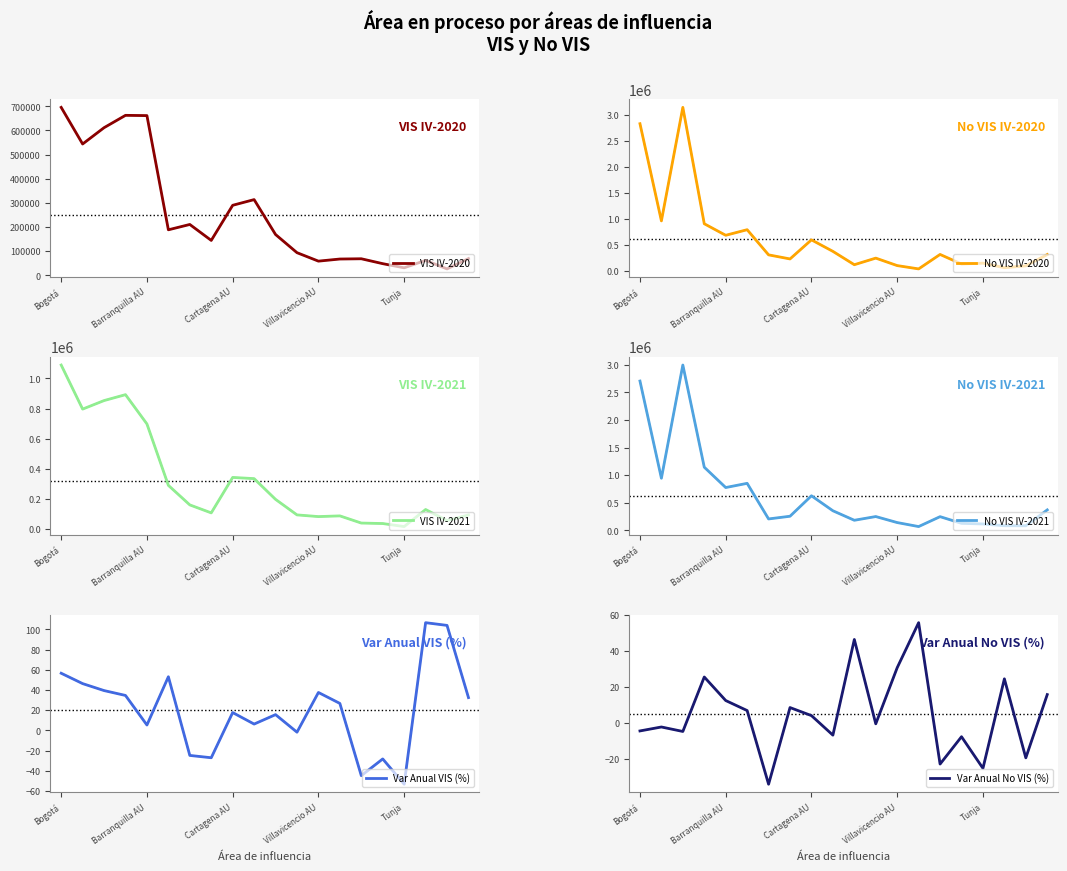

The No VIS IV-2020 series shows 1980603.2 at Cartagena AU. True or false?

False